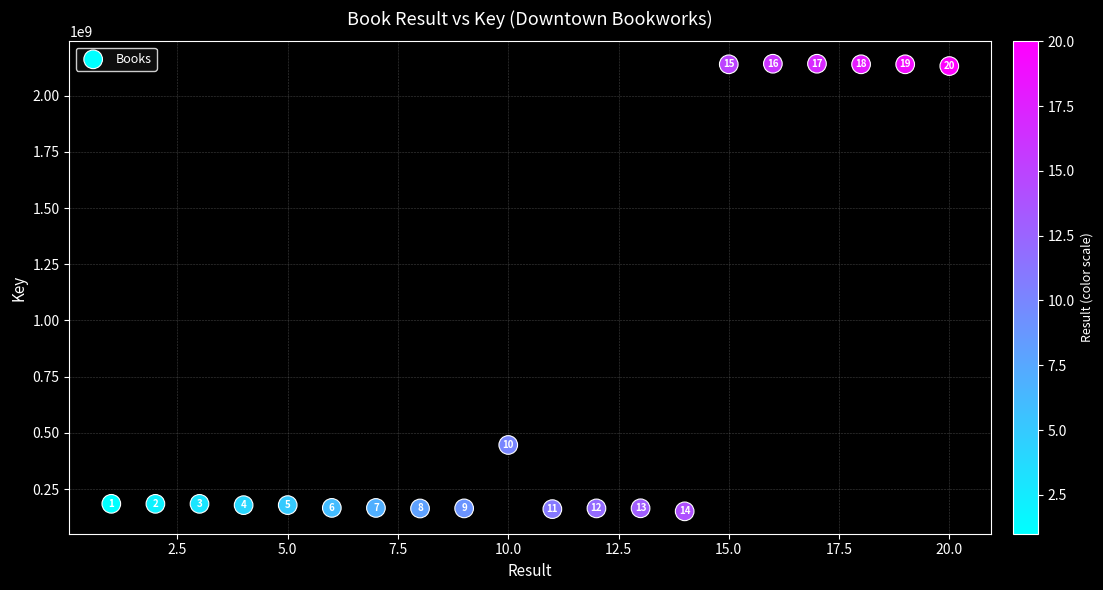

What is the range of X values (max minus min)?

19